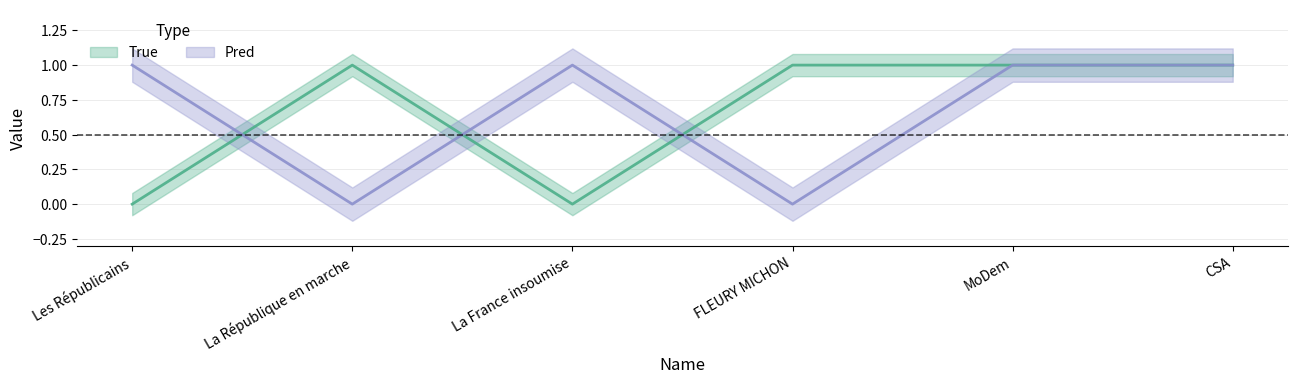

Which series has the largest total across all categories?

True